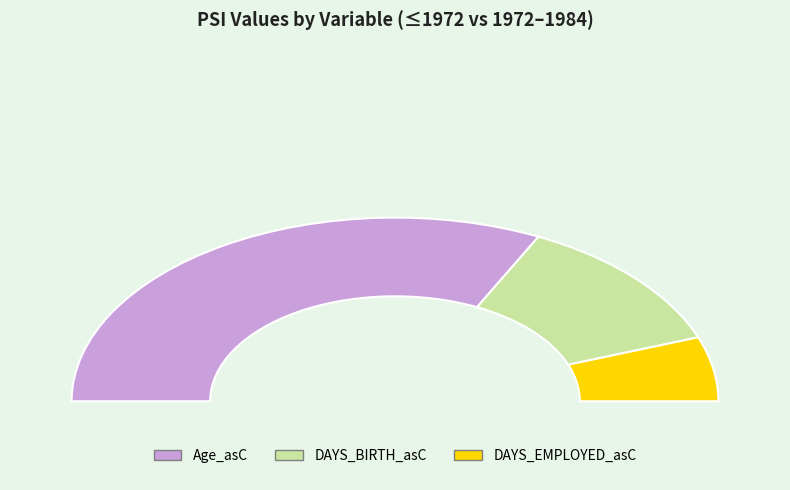

True or false: NAME_EDUCATION_TYPE_asD accounts for 0% of the total.

True